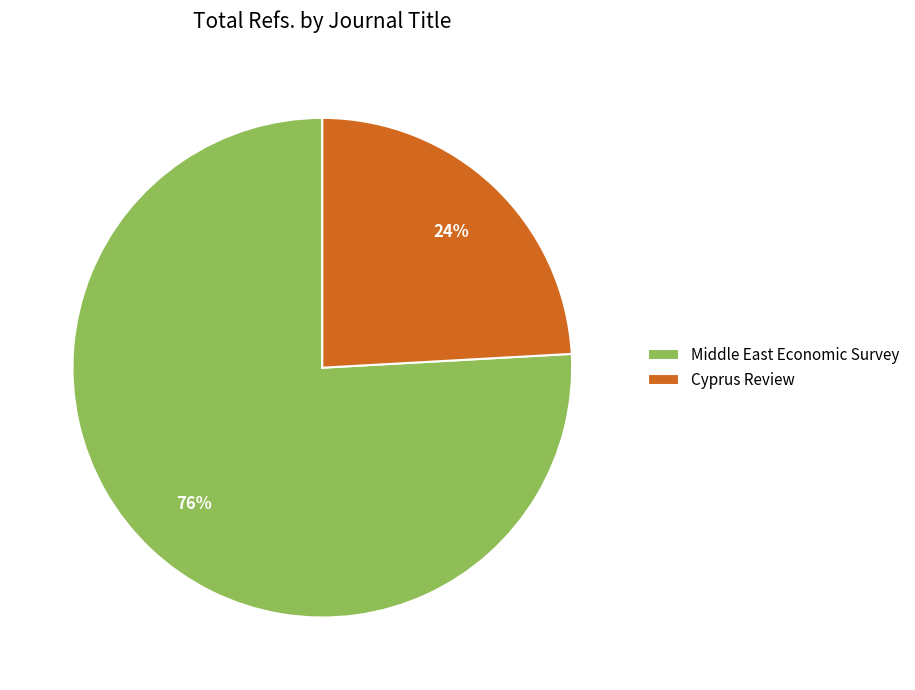

Between Cyprus Review and Middle East Economic Survey, which is larger?

Middle East Economic Survey